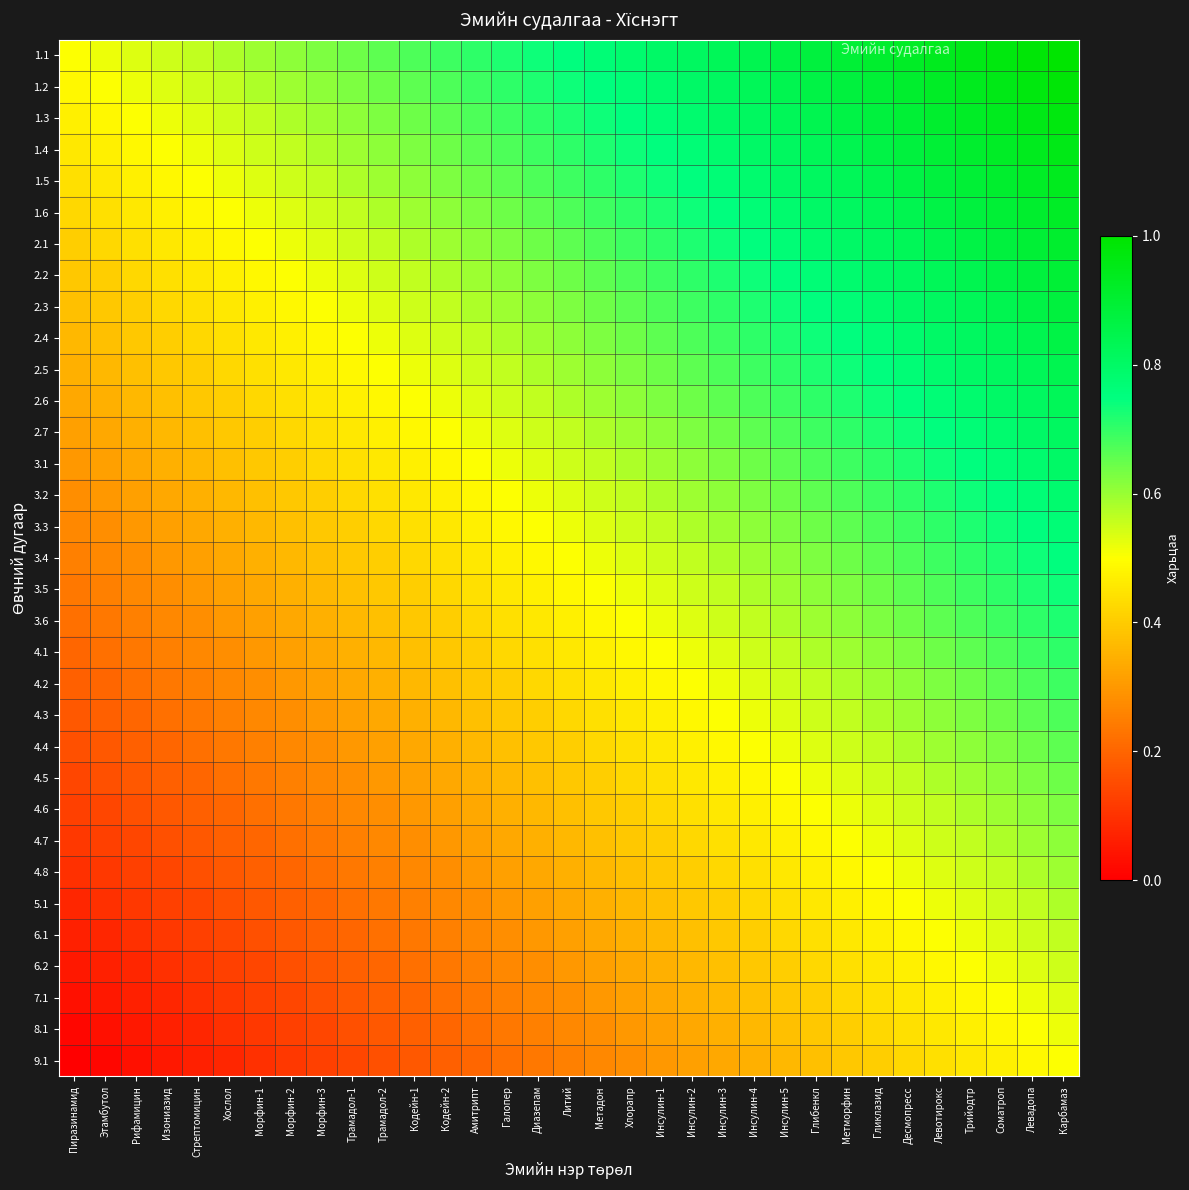

At how many categories does at least one series exceed 0?

33